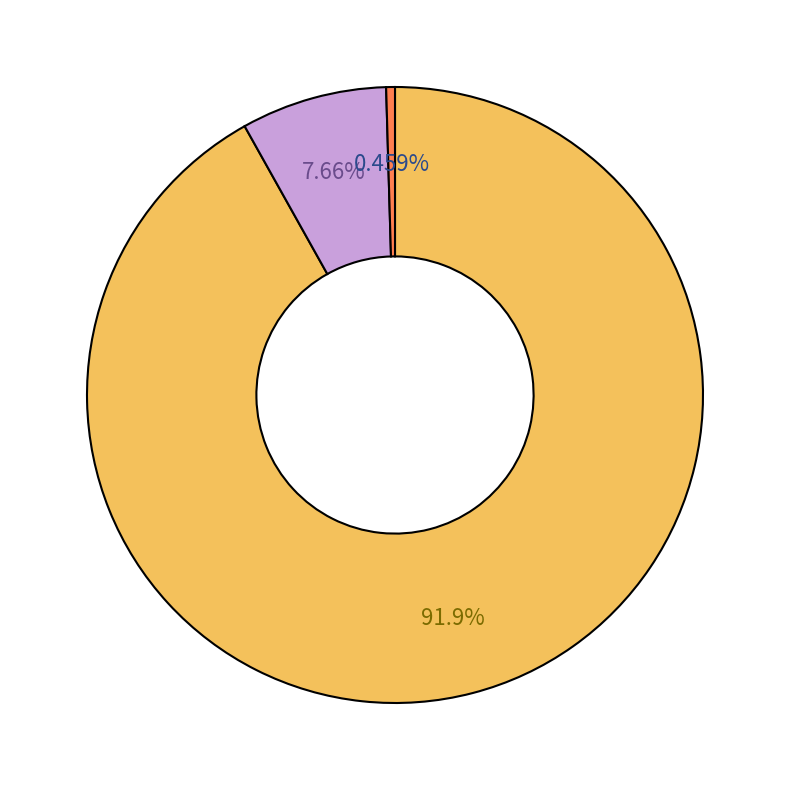

Does any single category account for the majority?

Yes